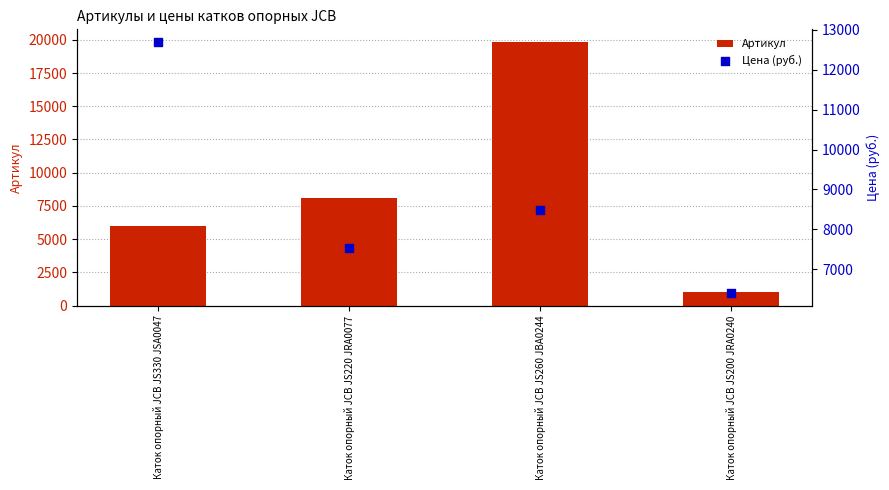

Which series reaches the minimum Y coordinate?

Артикул